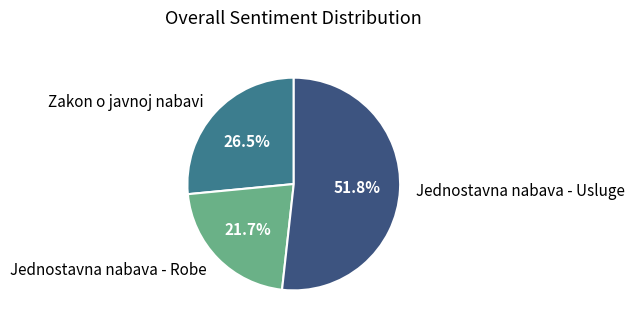

What is the majority slice?

Jednostavna nabava - Usluge